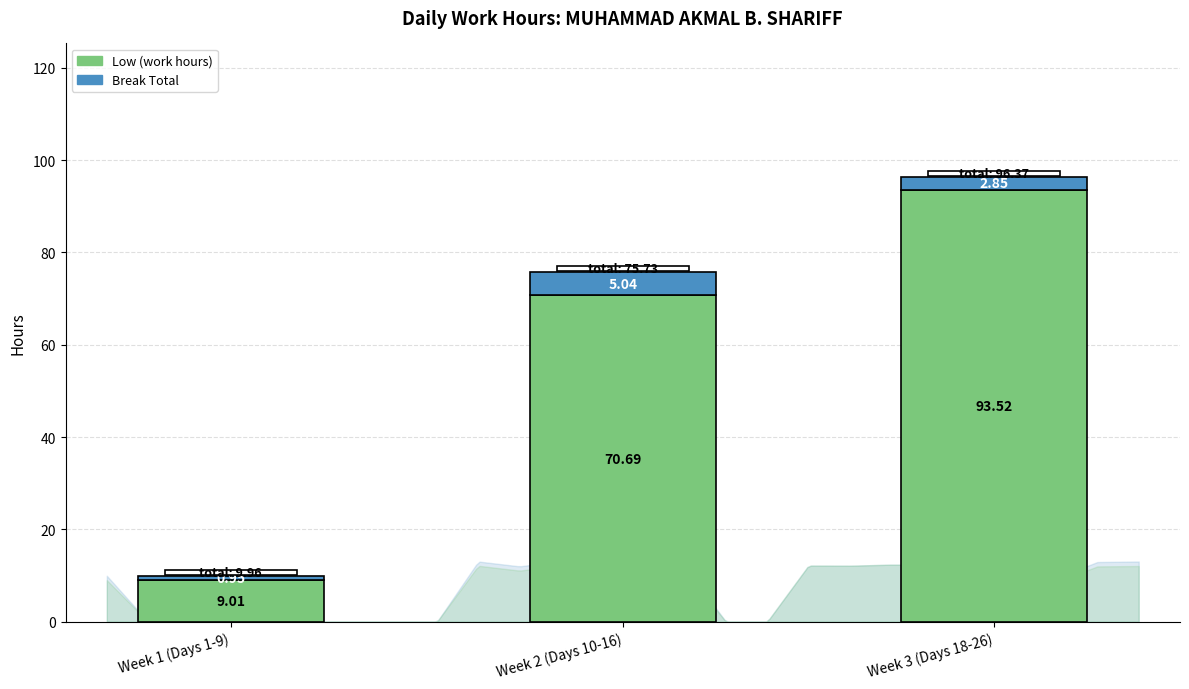

At which category is the sum across all series the highest?

Week 3 (Days 18-26)